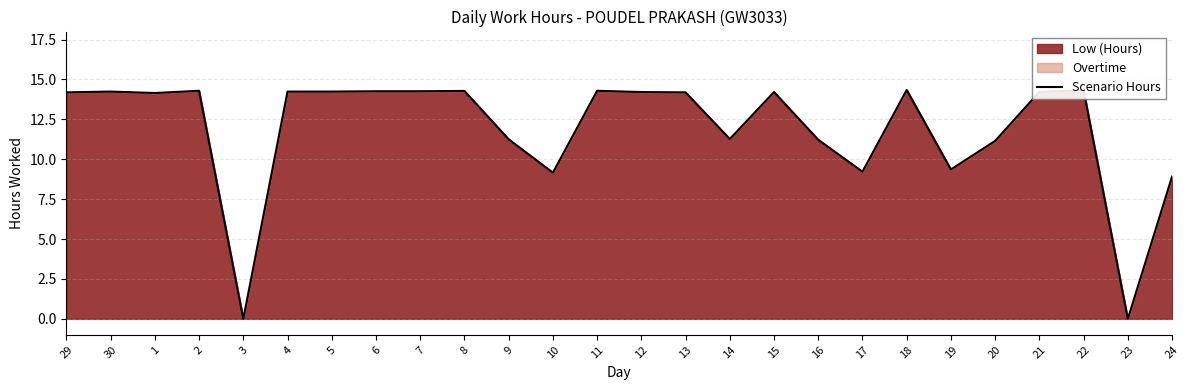

True or false: the data shows 22.9 at 12.

False